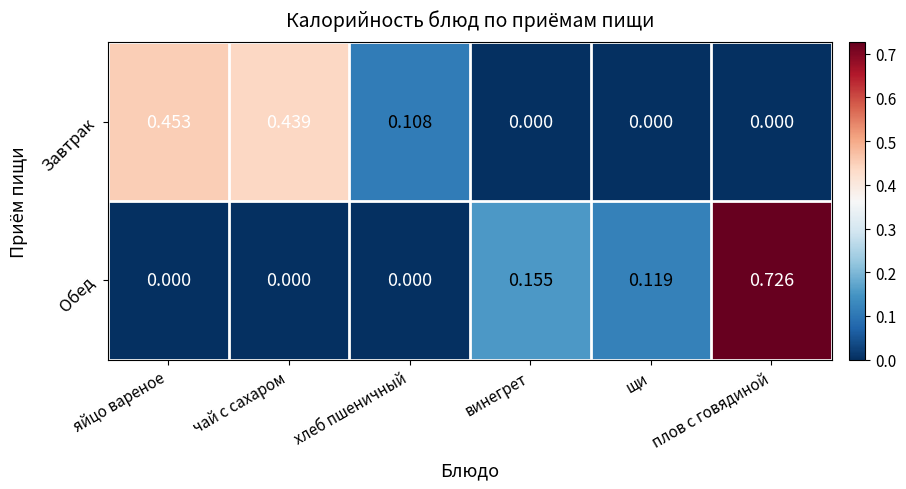

Which series changed the most between винегрет and щи?

Обед